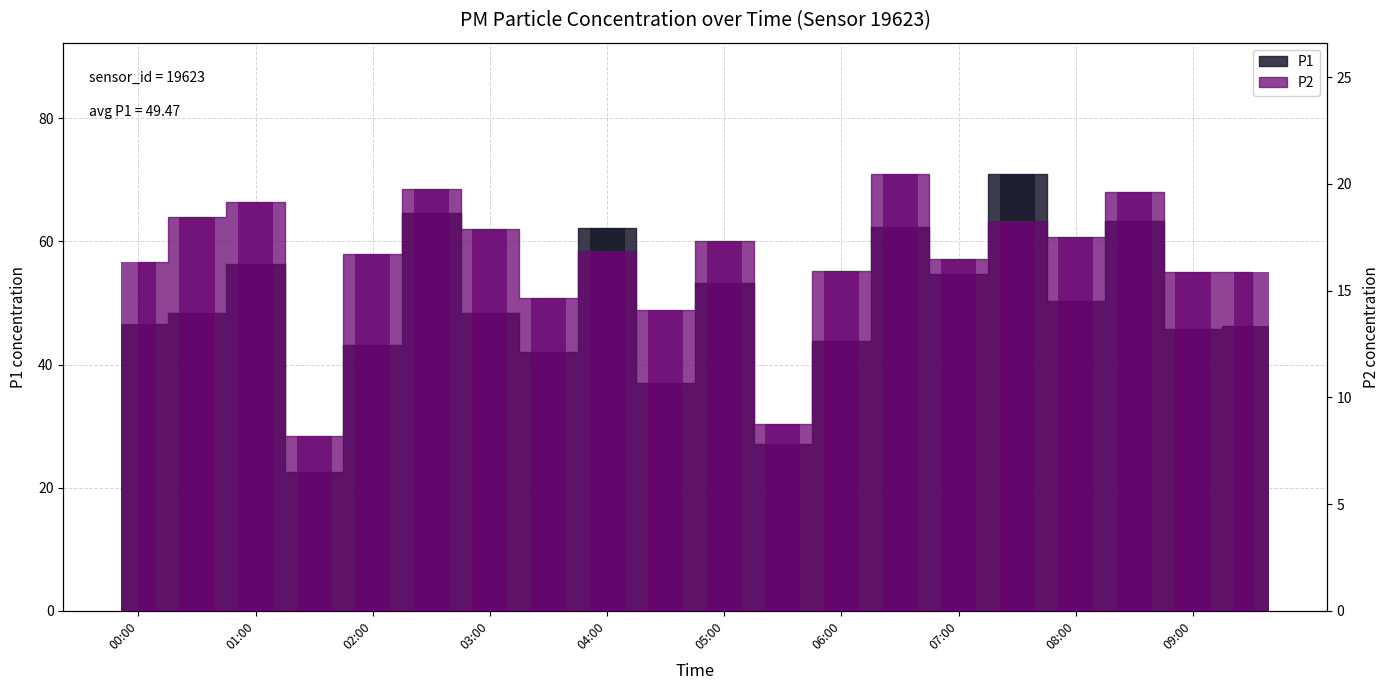

Reading left to right, transcribe all the data shown in this chart.

P1: 00:00=46.6	00:30=48.4	01:00=56.4	01:30=22.5	02:00=43.2	02:30=64.6	03:00=48.4	03:30=42.0	04:00=62.2	04:30=37.0	05:00=53.2	05:30=27.0	06:00=43.8	06:30=62.3	07:00=54.8	07:30=71.0	08:00=50.4	08:30=63.3	09:00=45.8	09:30=46.3
P2: 00:00=16.3	00:30=18.4	01:00=19.1	01:30=8.2	02:00=16.7	02:30=19.8	03:00=17.9	03:30=14.6	04:00=16.9	04:30=14.1	05:00=17.3	05:30=8.7	06:00=15.9	06:30=20.5	07:00=16.5	07:30=18.3	08:00=17.5	08:30=19.6	09:00=15.9	09:30=15.9